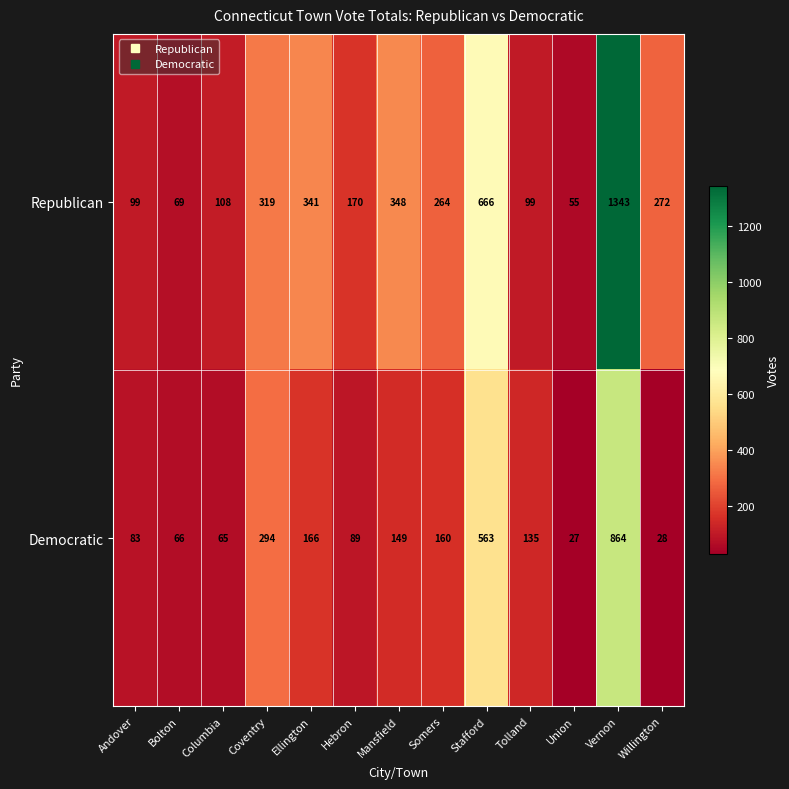

At which category is the sum across all series the highest?

Vernon